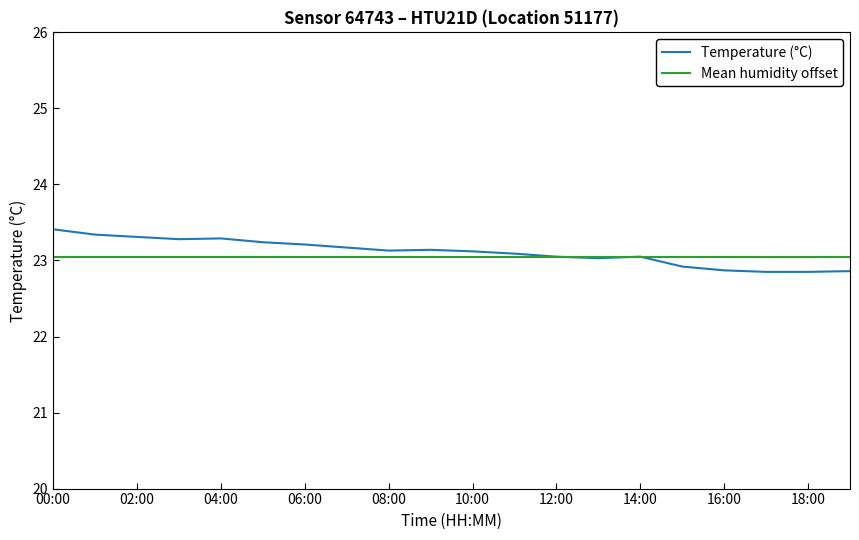

How many interior local peaks (higher than both neighbors) does the data have?

3